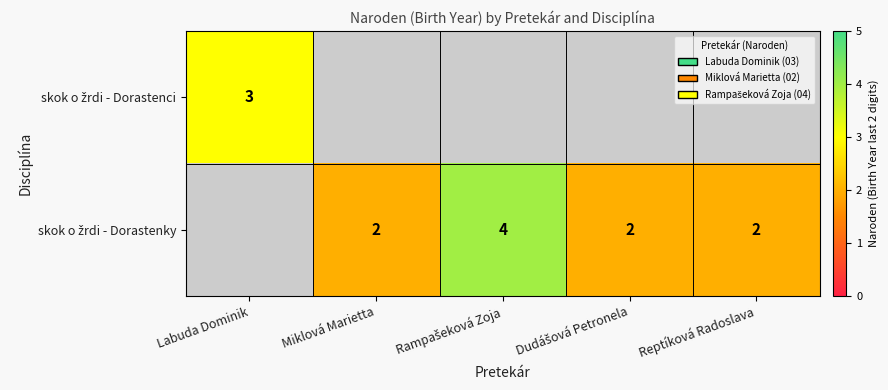

At how many categories does at least one series exceed 3?

1